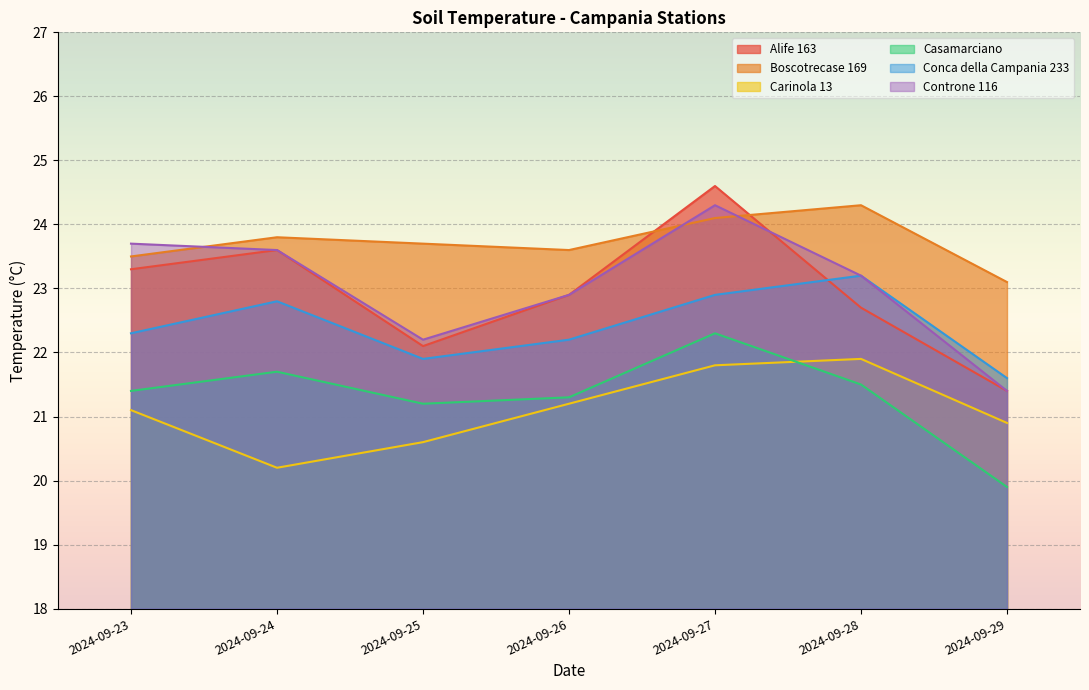

Which category has the lowest value in the Alife 163 series?

2024-09-29